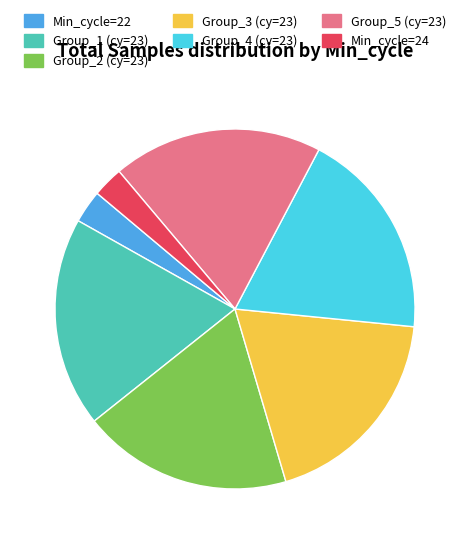

The Min_cycle=22 slice represents 3% of the pie. True or false?

True